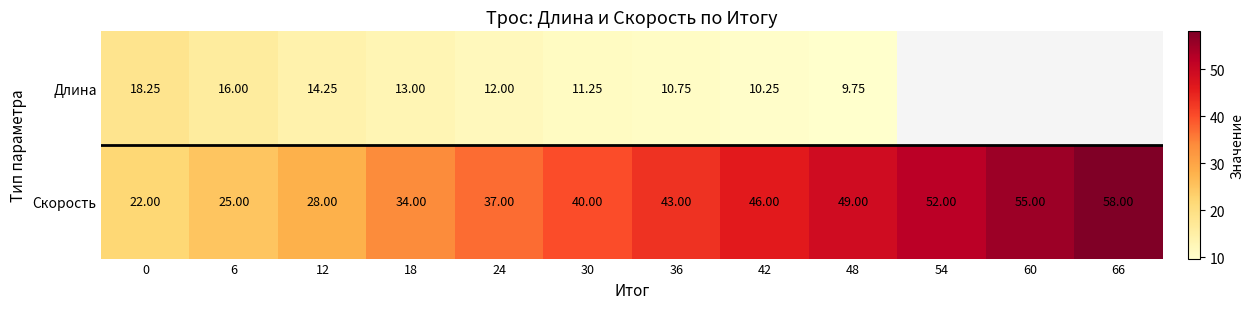

Between 30 and 24, which is larger?

24